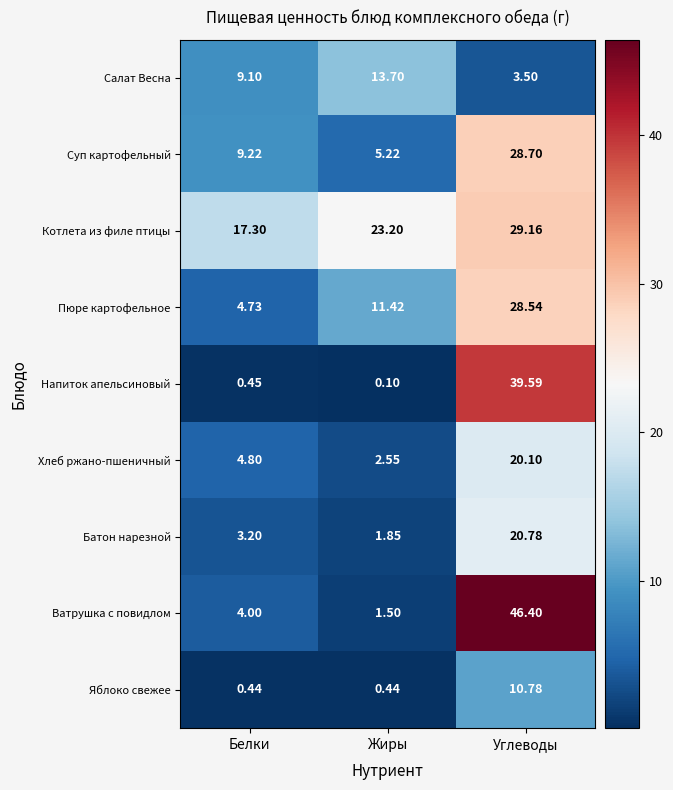

Which label corresponds to the smallest value in the chart?

Жиры